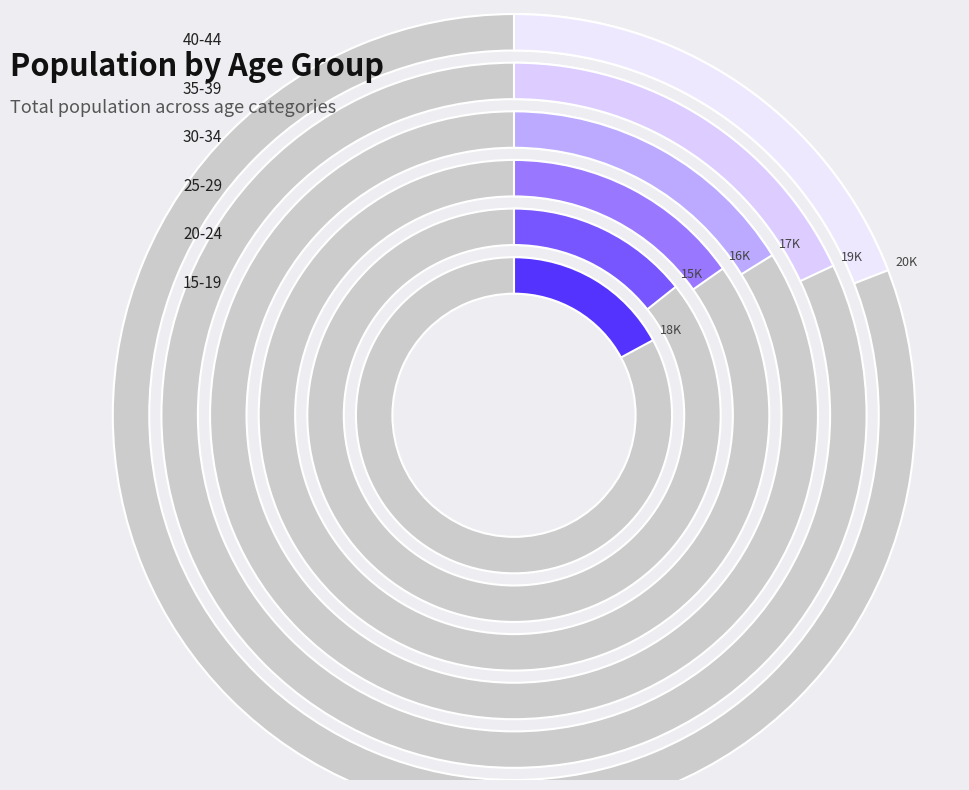

What is the change in value from 30-34 to 35-39?

+2007